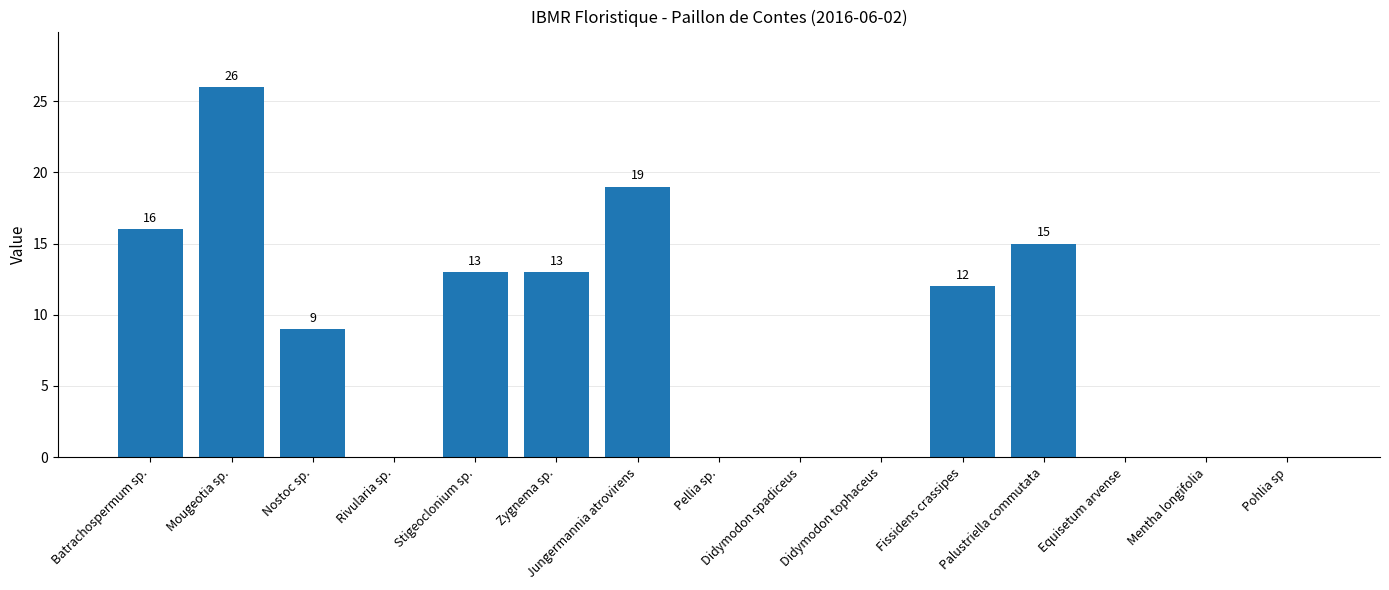

How many positive values are there?

8